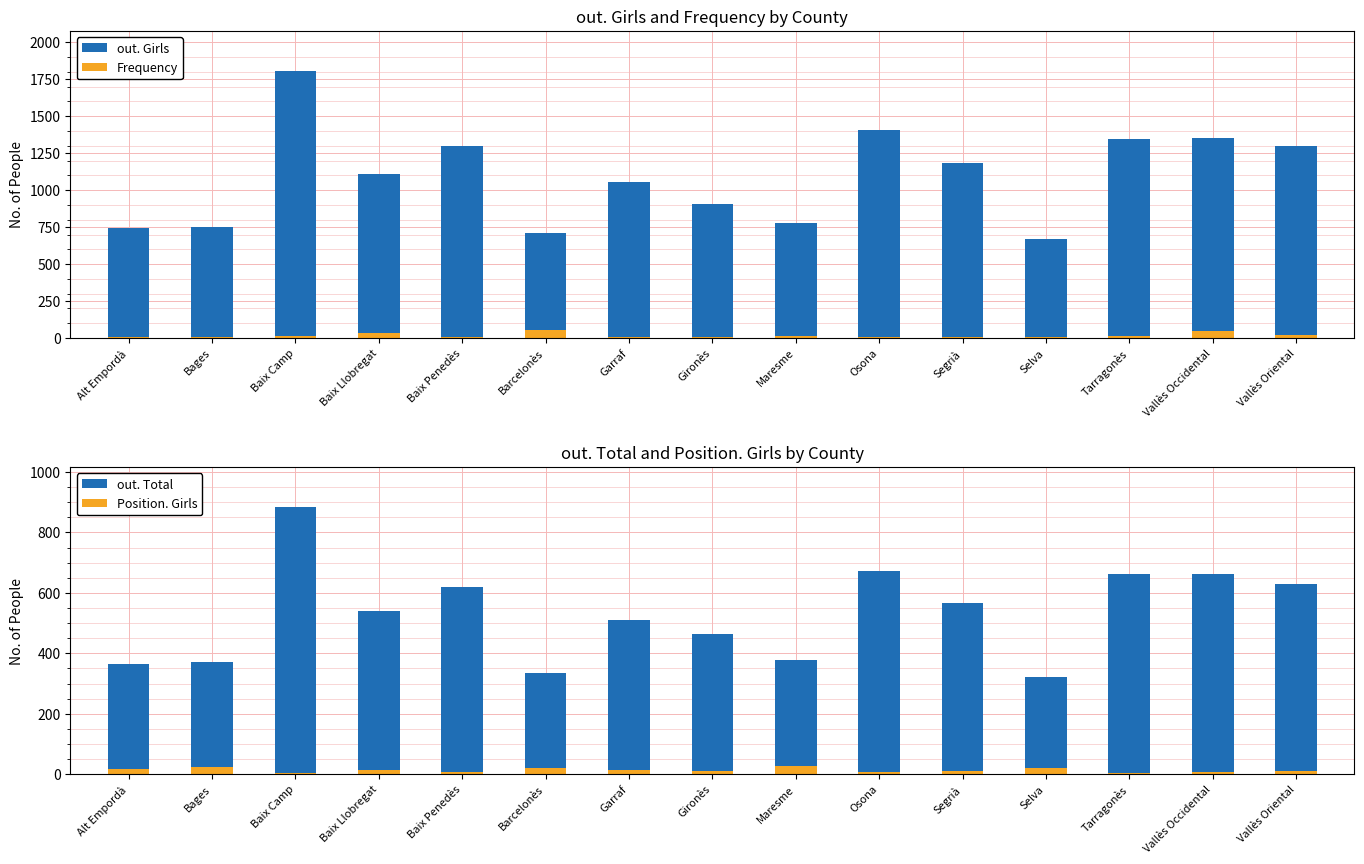

What is the difference between the highest and lowest values at Garraf?

1048